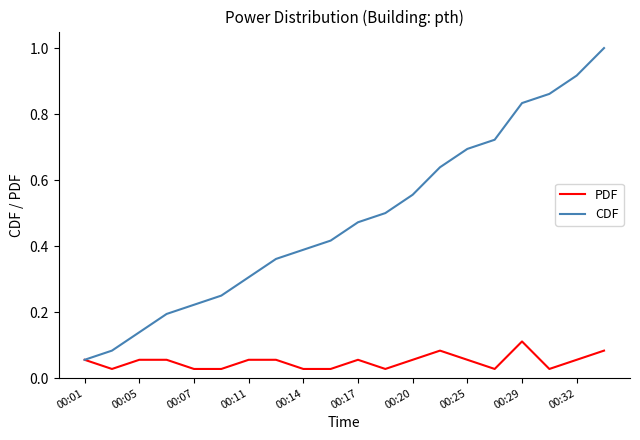

Which series has the widest spread of values?

CDF